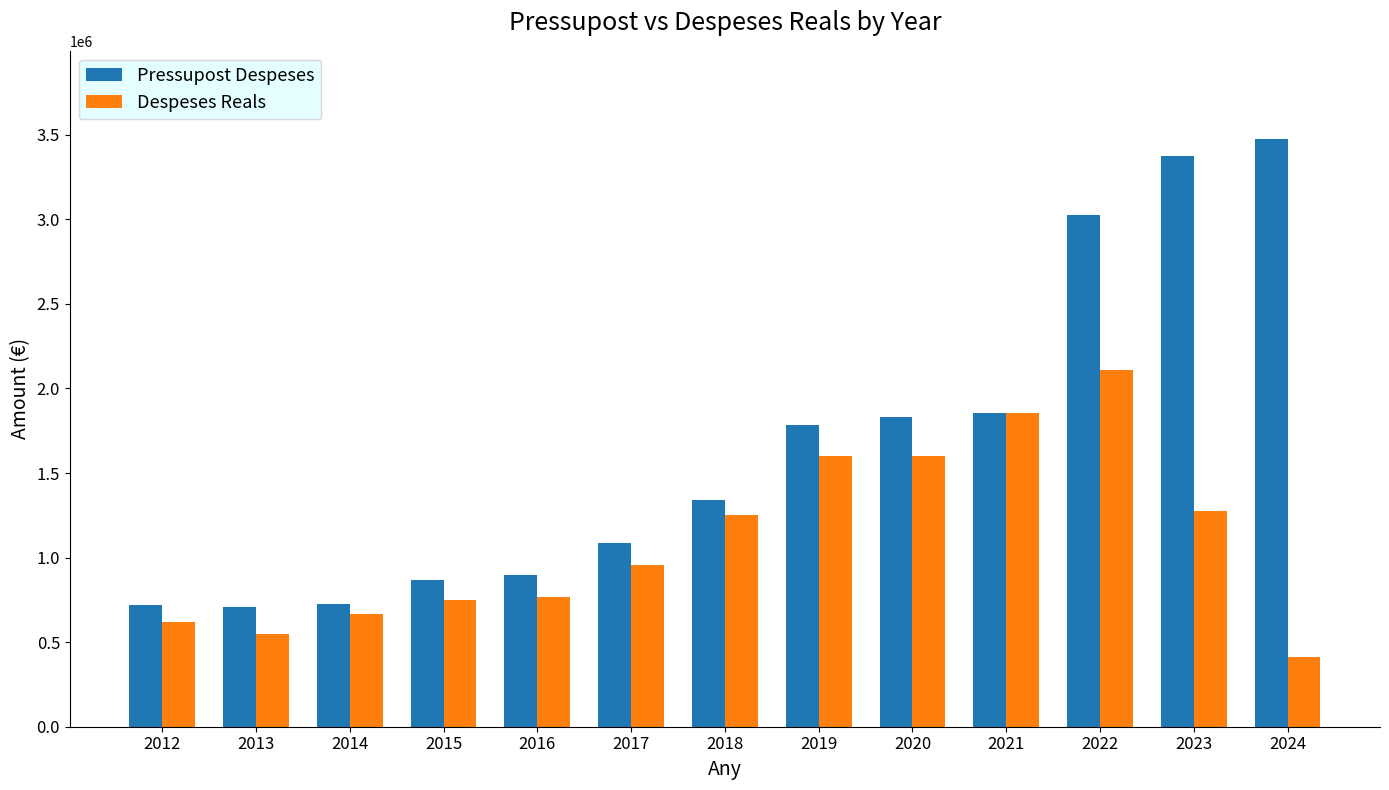

At which label does Despeses Reals first exceed 957489?

2017